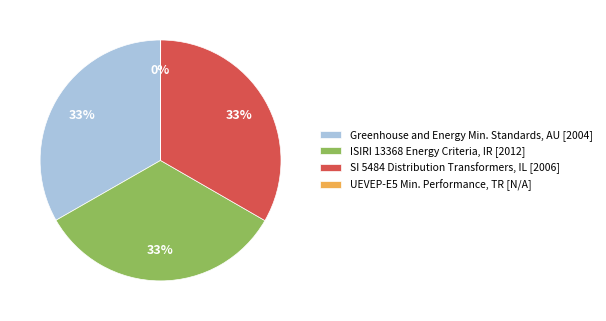

To the nearest percent, what is the average slice percentage?

25%